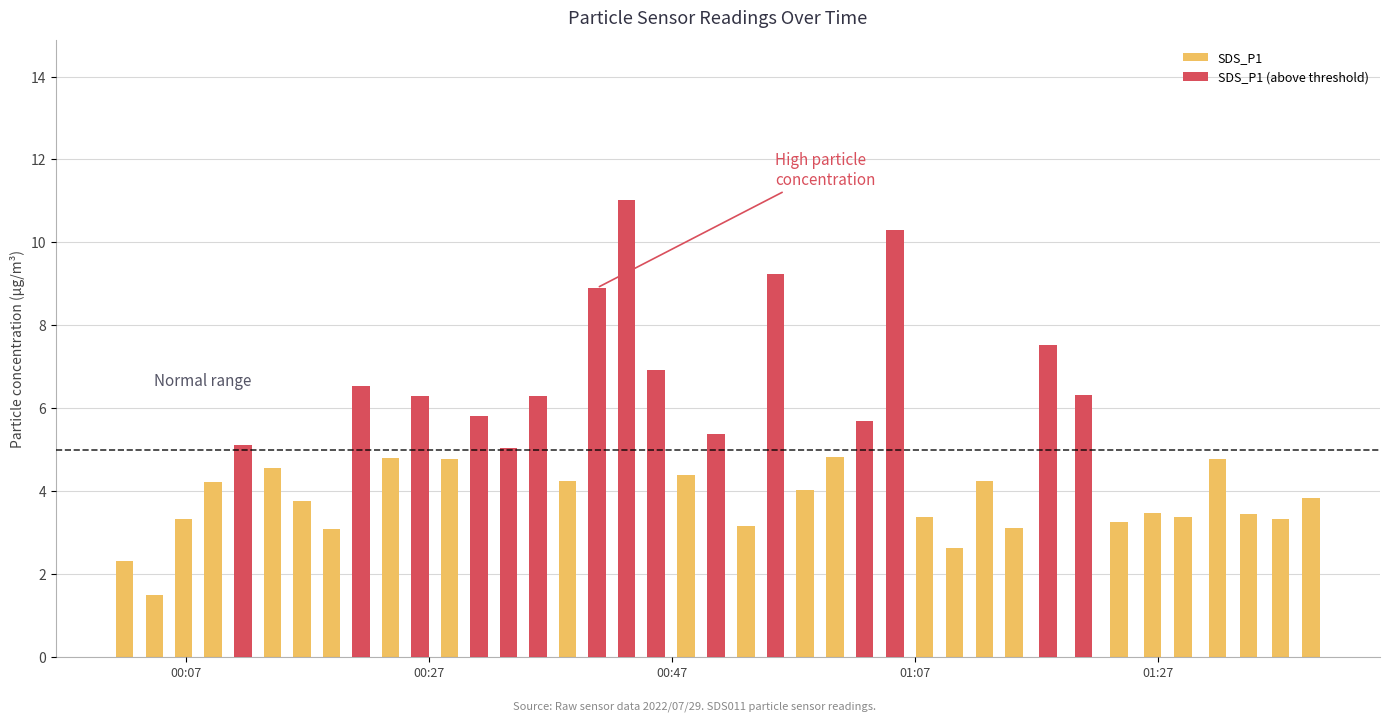

What is the difference between the maximum and minimum values in the SDS_P1 series?

3.3